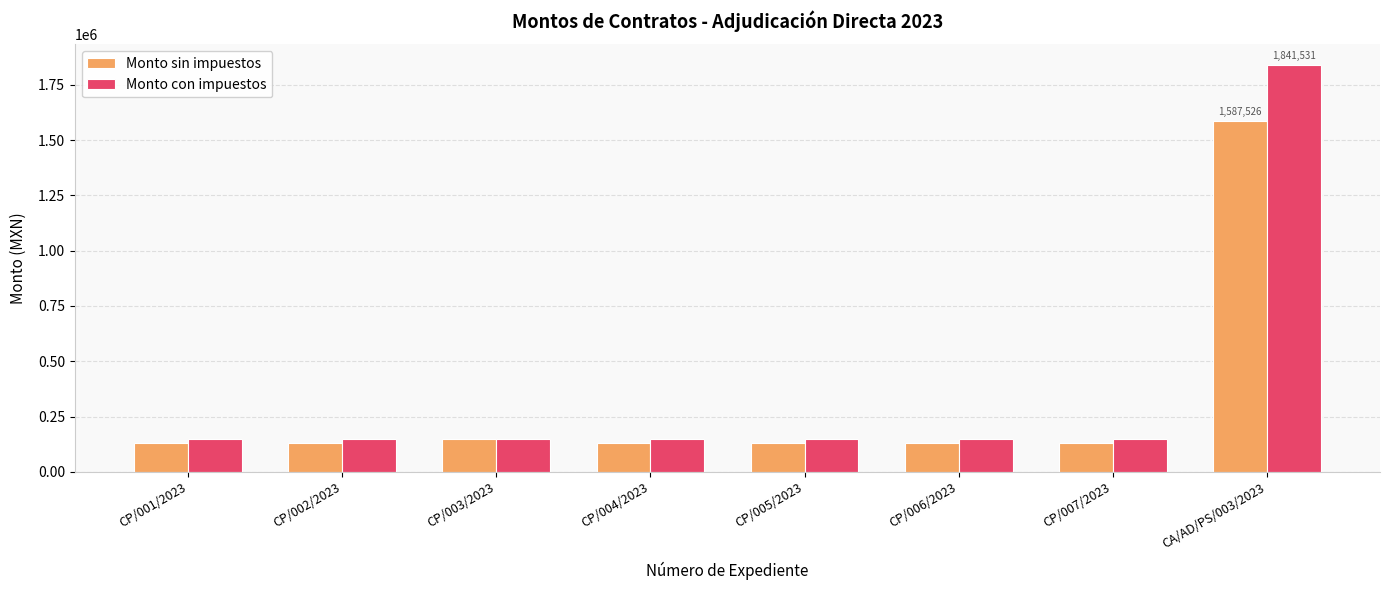

What is the difference between the highest and lowest values at CP/003/2023?

0.1